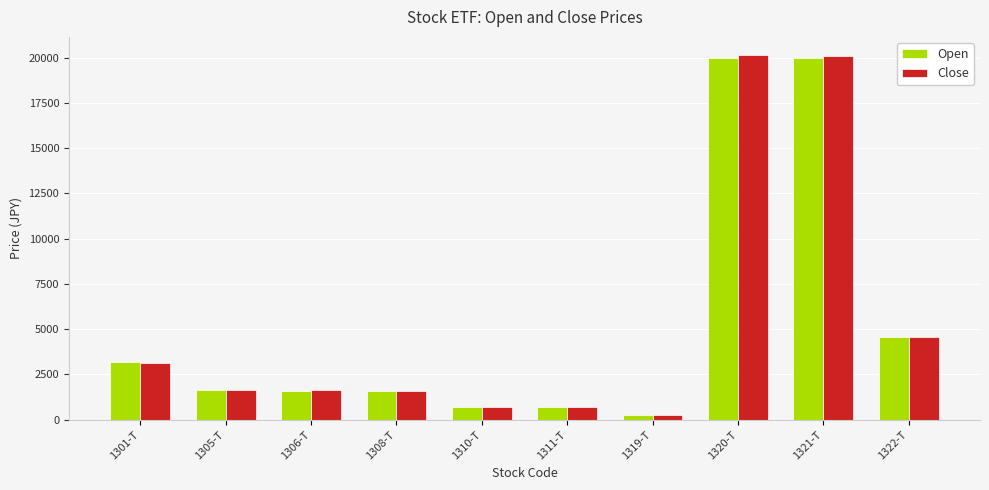

What is the total value across all series at 1322-T?

9140